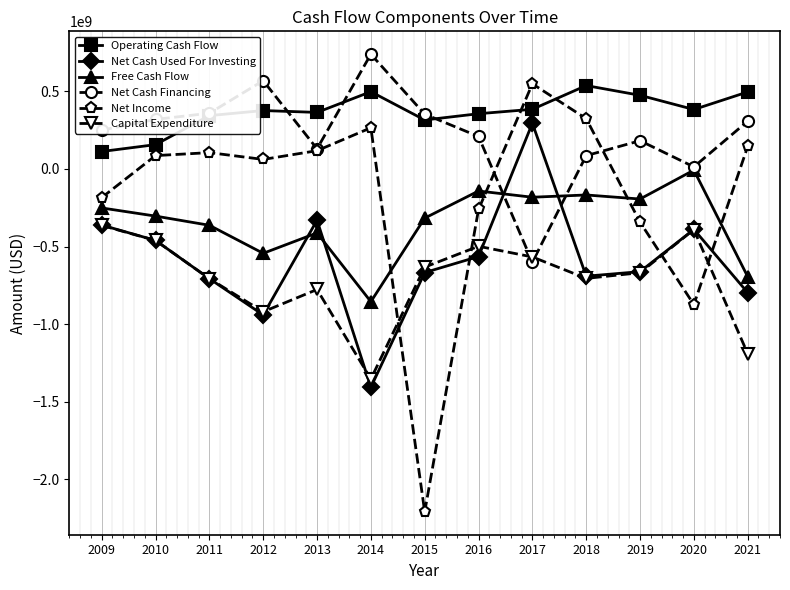

Is this an area chart (filled region under the line)?

No